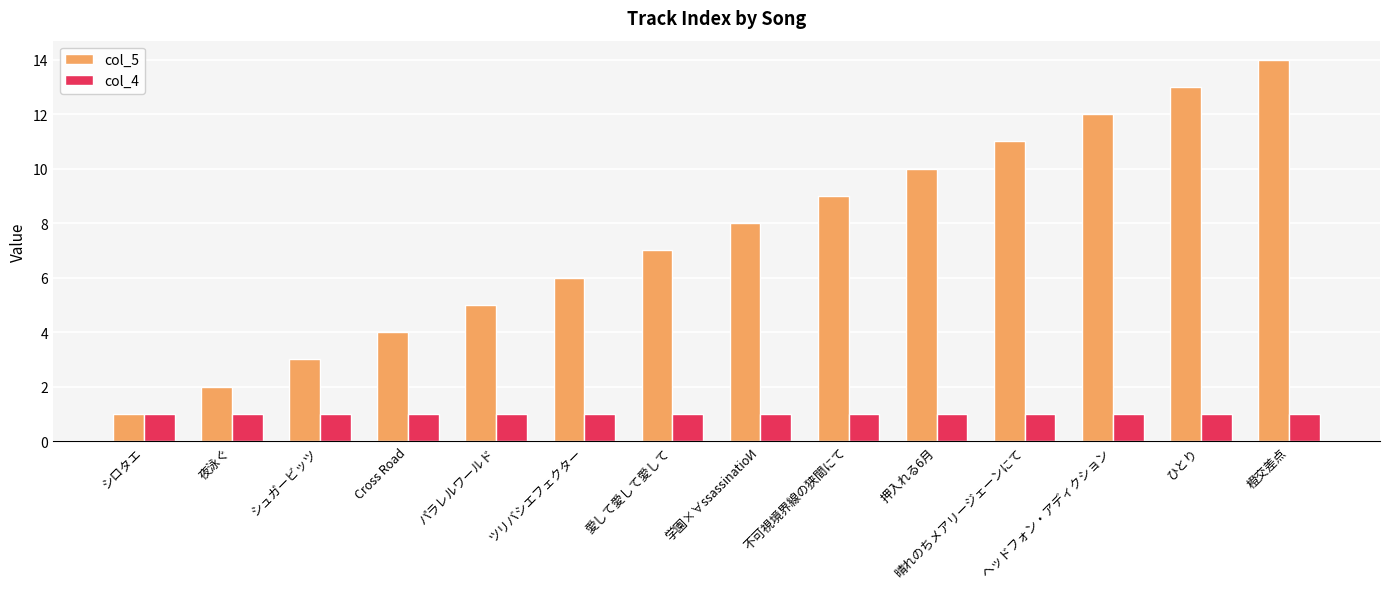

How many groups of bars are there?

14